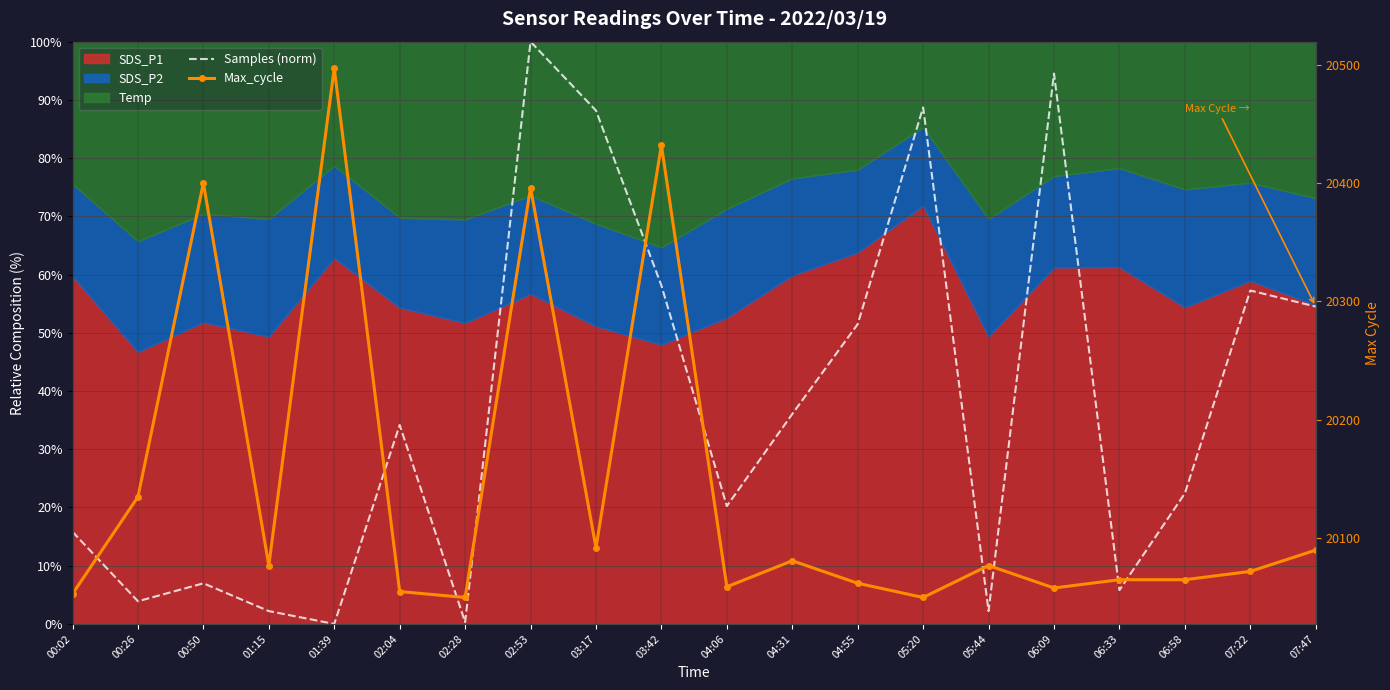

Reading left to right, extract all data points from this chart.

Samples (norm): 00:02=15.8	00:26=3.9	00:50=7.0	01:15=2.2	01:39=0.0	02:04=34.2	02:28=0.3	02:53=100.0	03:17=88.2	03:42=58.1	04:06=20.2	04:31=36.1	04:55=51.5	05:20=88.7	05:44=2.2	06:09=94.5	06:33=5.8	06:58=22.4	07:22=57.3	07:47=54.5
Max_cycle: 00:02=20053.0	00:26=20135.0	00:50=20400.0	01:15=20077.0	01:39=20497.0	02:04=20055.0	02:28=20050.0	02:53=20396.0	03:17=20092.0	03:42=20432.0	04:06=20059.0	04:31=20081.0	04:55=20062.0	05:20=20050.0	05:44=20077.0	06:09=20058.0	06:33=20065.0	06:58=20065.0	07:22=20072.0	07:47=20090.0